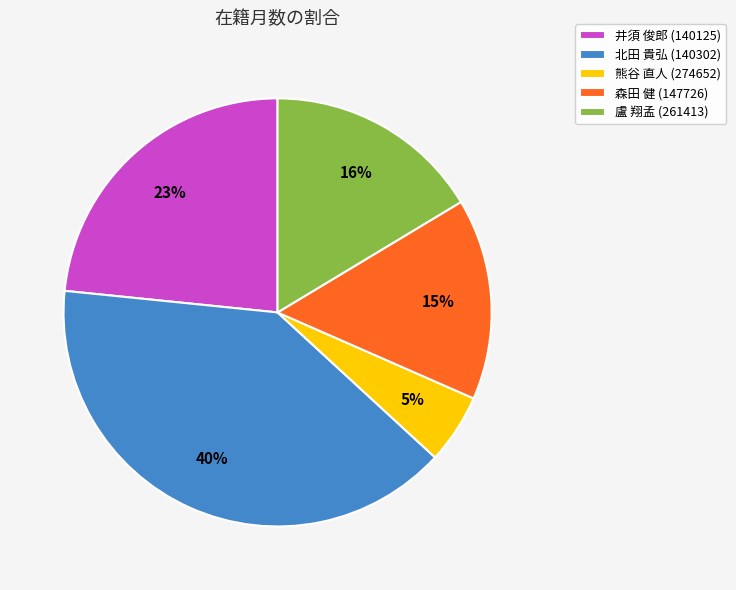

The 森田 健 (147726) slice represents 15% of the pie. True or false?

True